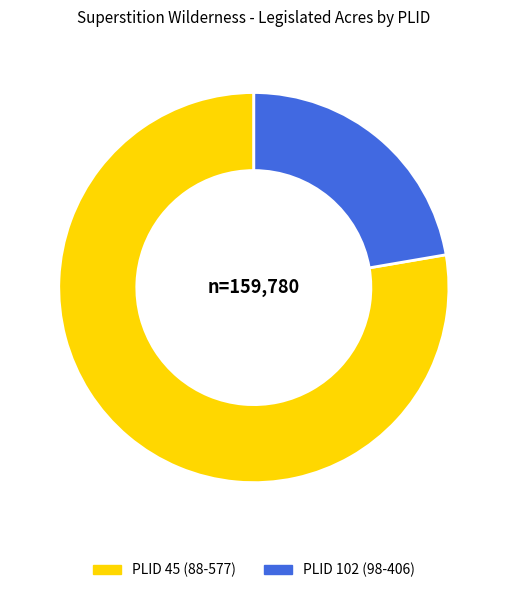

Rank the categories by value from highest to lowest.

PLID 45 (88-577), PLID 102 (98-406)